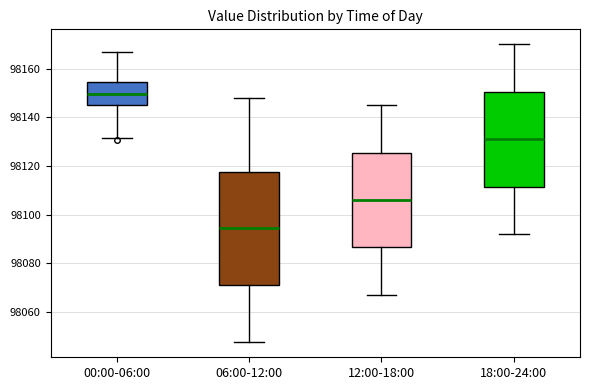

Which box's median line is the highest?

00:00-06:00